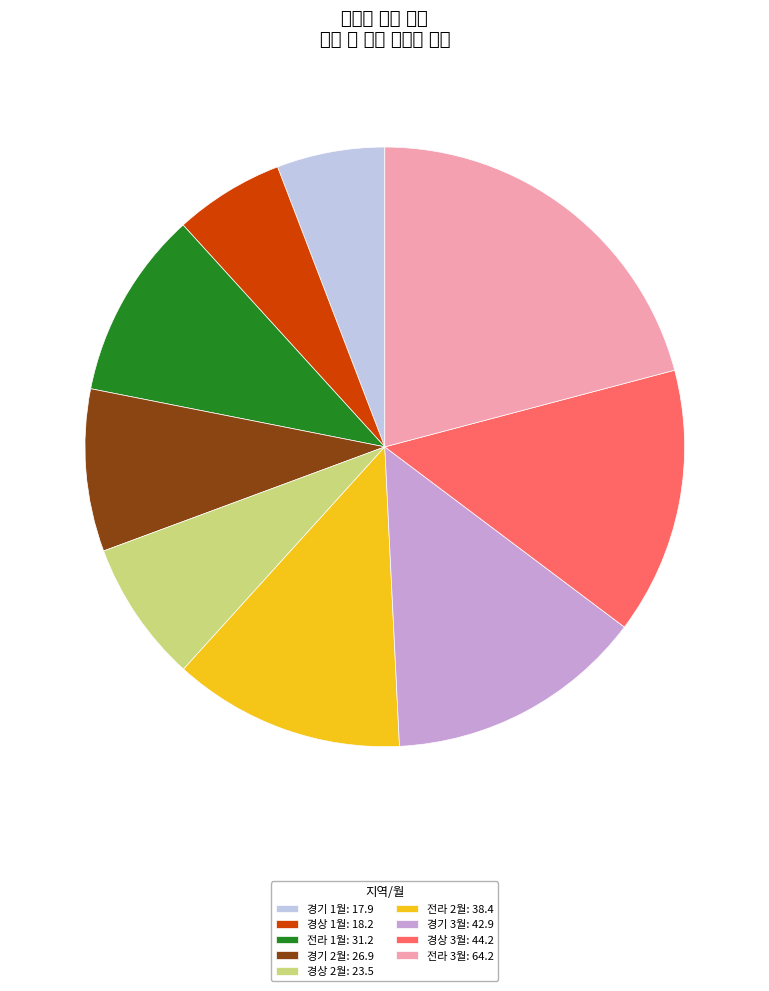

True or false: 경기 1월 accounts for 1% of the total.

False